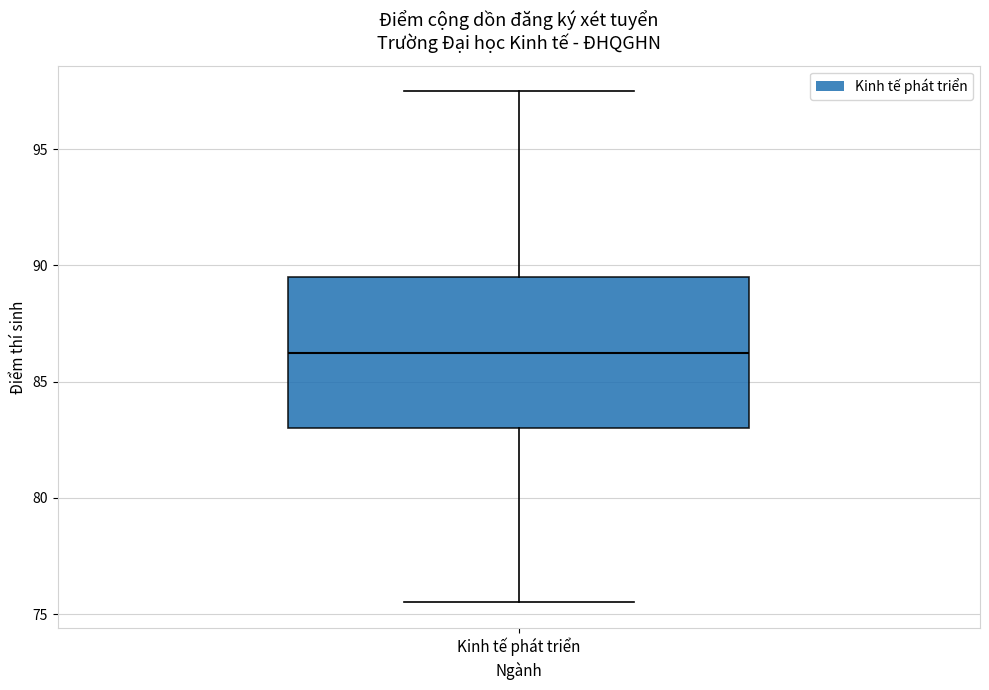

Read this box plot against the y-axis: the position of the median line, the range covered by the box, and the ends of both whiskers. The values are not printed on the chart, so give them approximately, as read against the axis.

median 86.5, box 83.0 to 89.5, whiskers 75.5 to 97.5